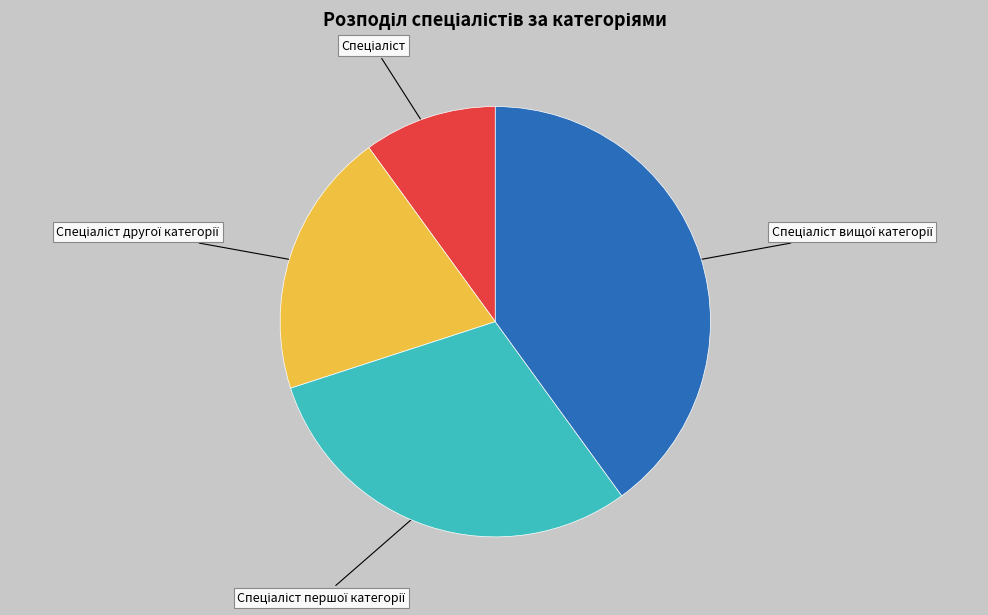

Is there any slice that represents more than half of the pie?

No